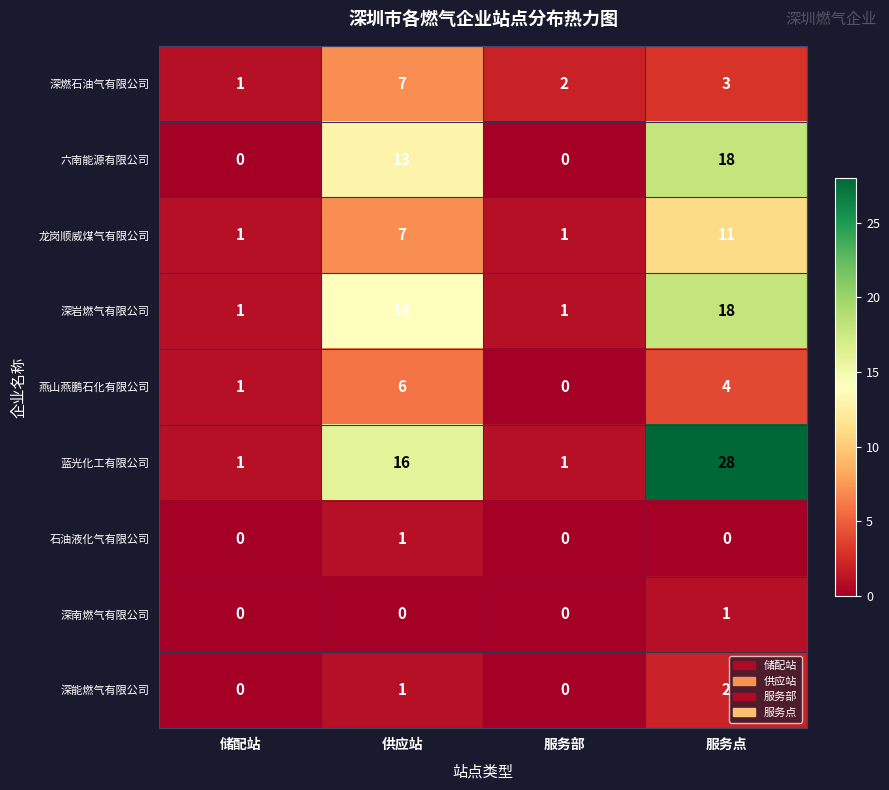

Which series has the largest total across all categories?

蓝光化工有限公司